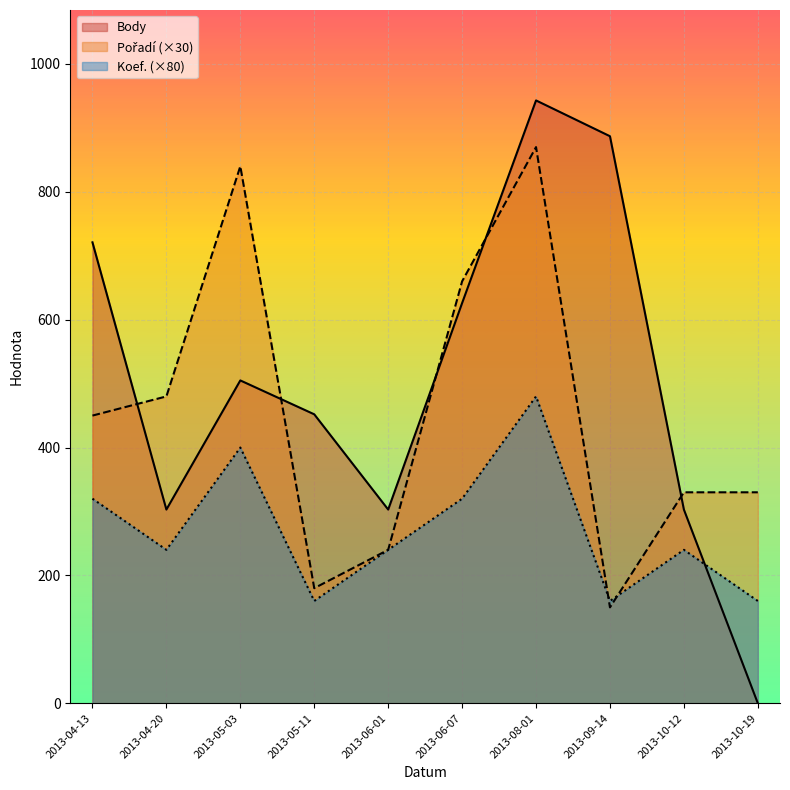

Does the chart display data point markers on the line(s)?

No